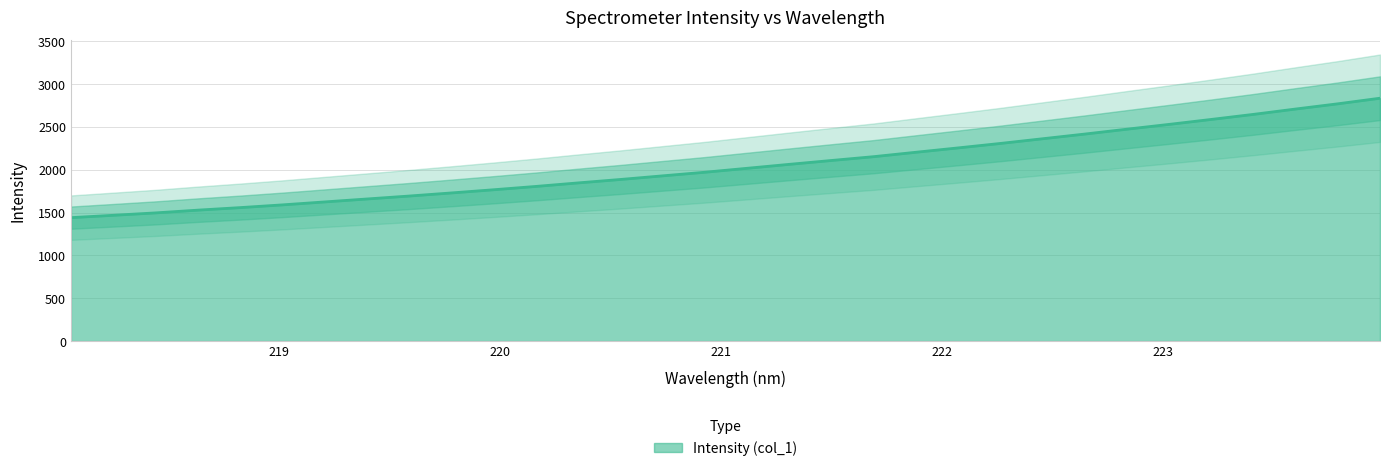

How many values exceed 2016?

16